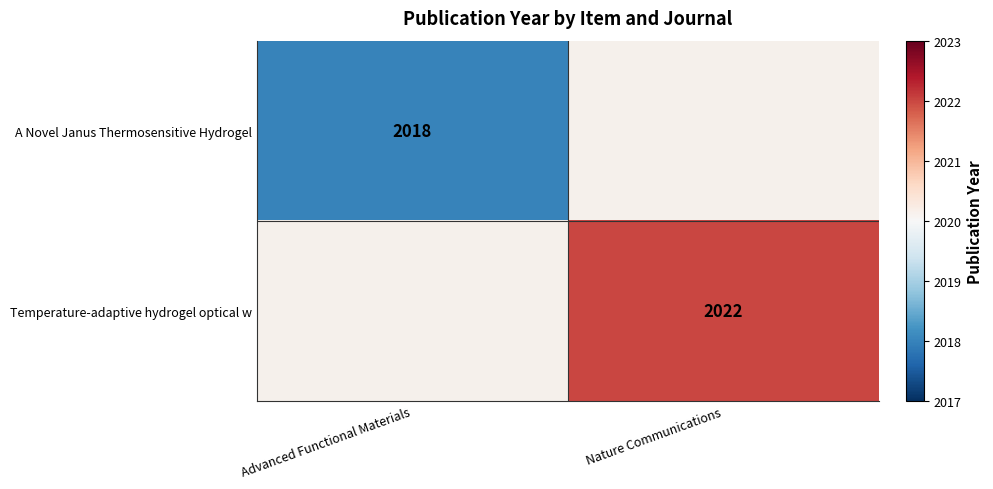

The value of Temperature-adaptive hydrogel optical w at Nature Communications is 2022. True or false?

True